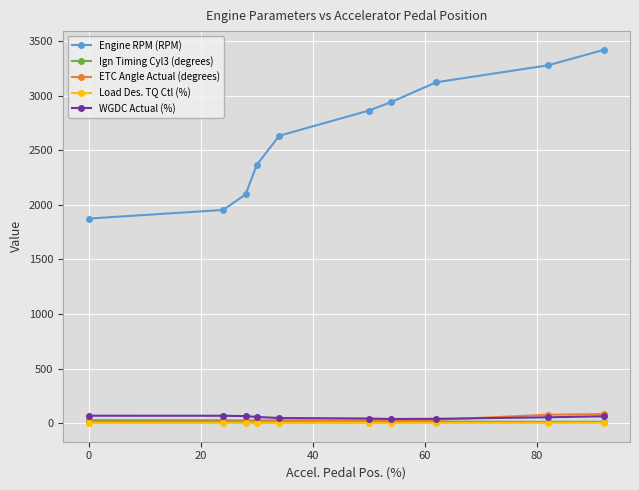

Which series has the widest spread of values?

Engine RPM (RPM)